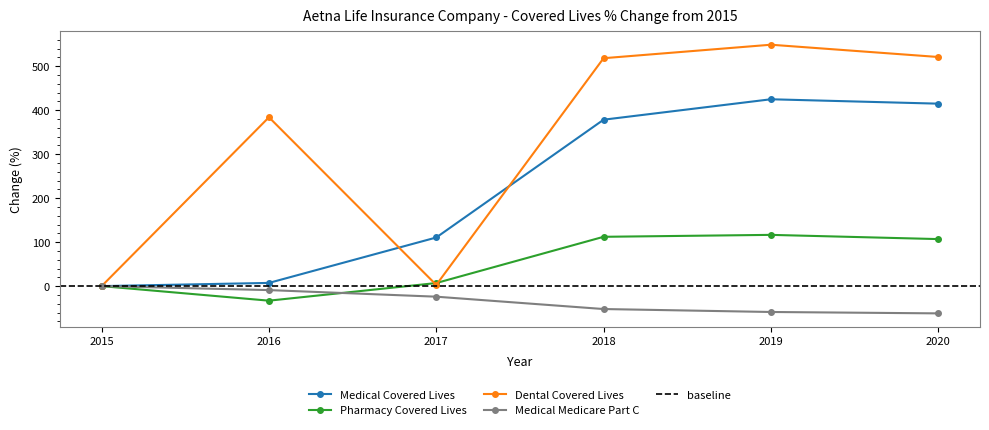

The value of Medical Medicare Part C at 2015 is -35.1. True or false?

False